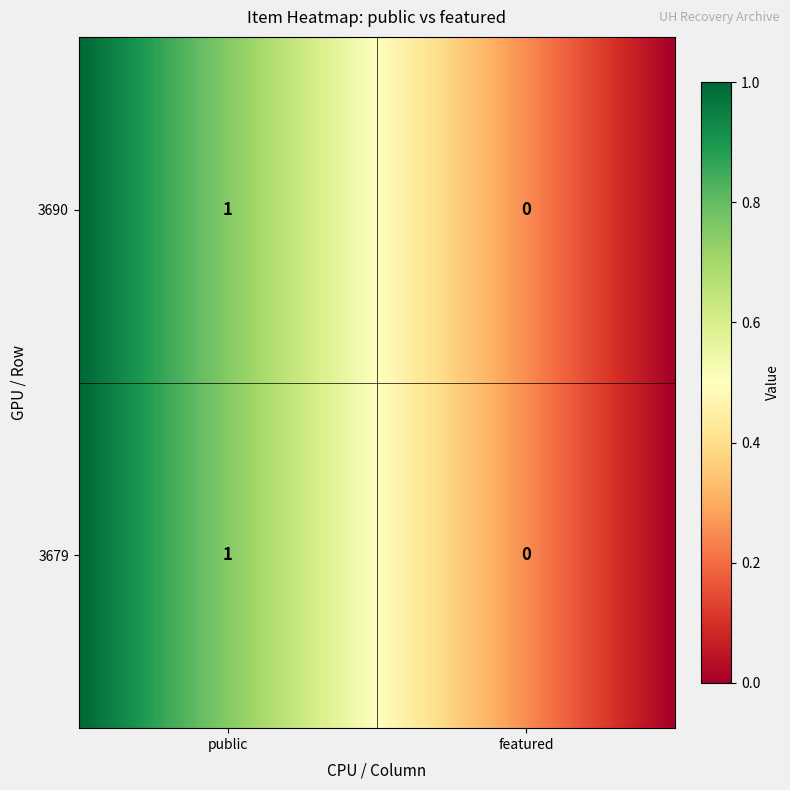

Is it true that 3690 equals 2 at public?

False